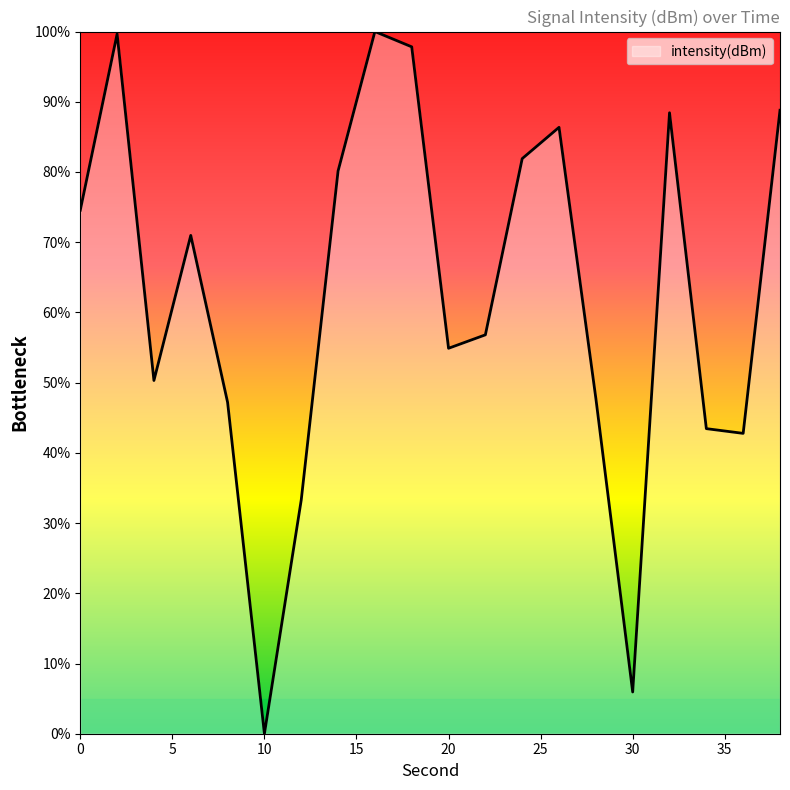

How many lines are shown in the chart?

1